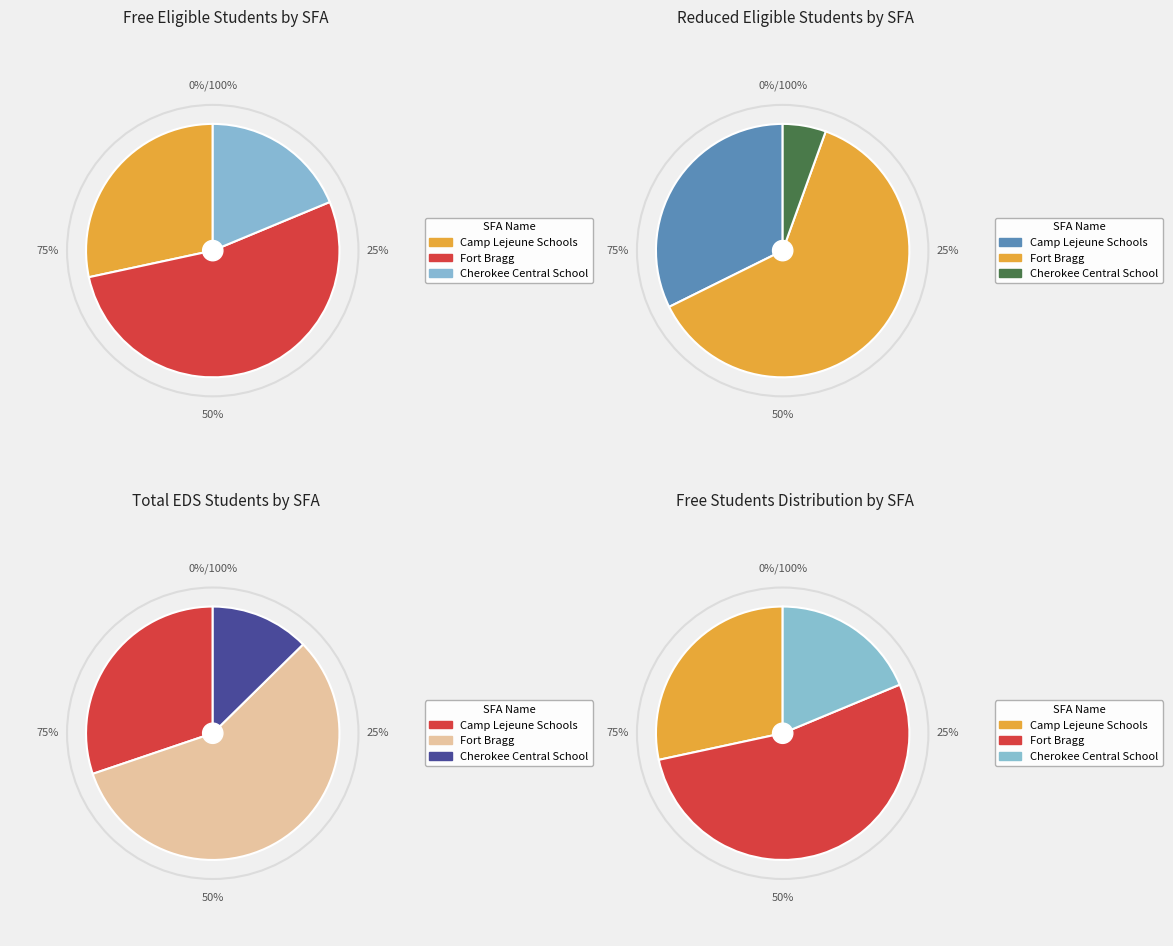

Which has a higher value, Cherokee Central School or Fort Bragg?

Fort Bragg